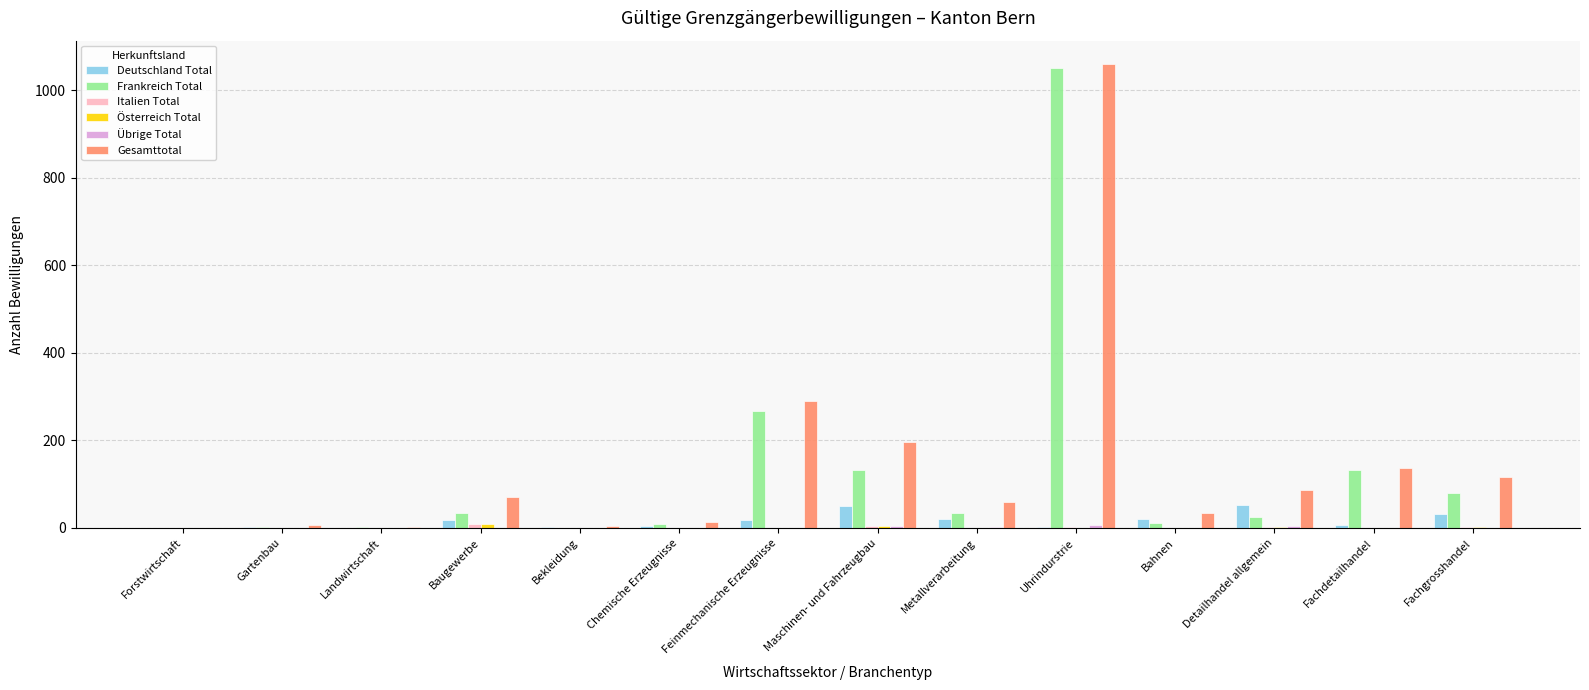

How many series are shown in this chart?

6